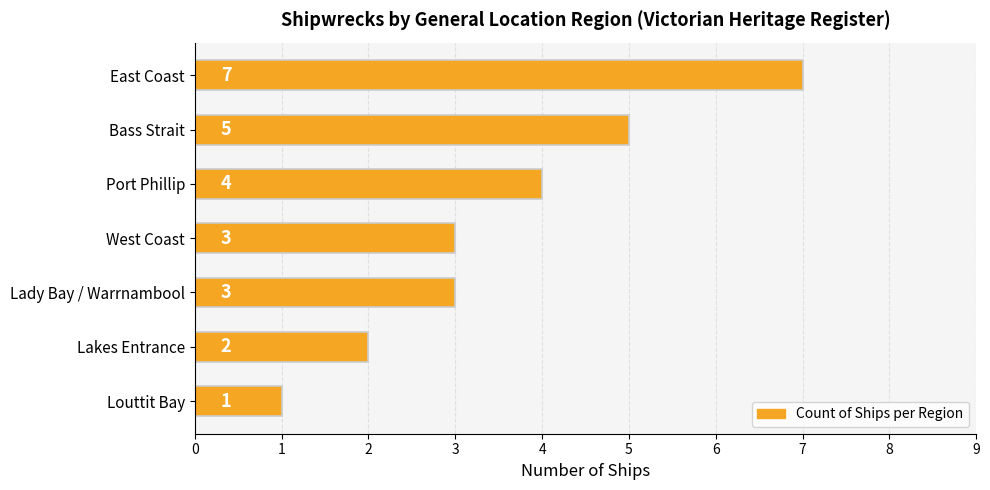

What is the difference between the values at East Coast and Lady Bay / Warrnambool?

4